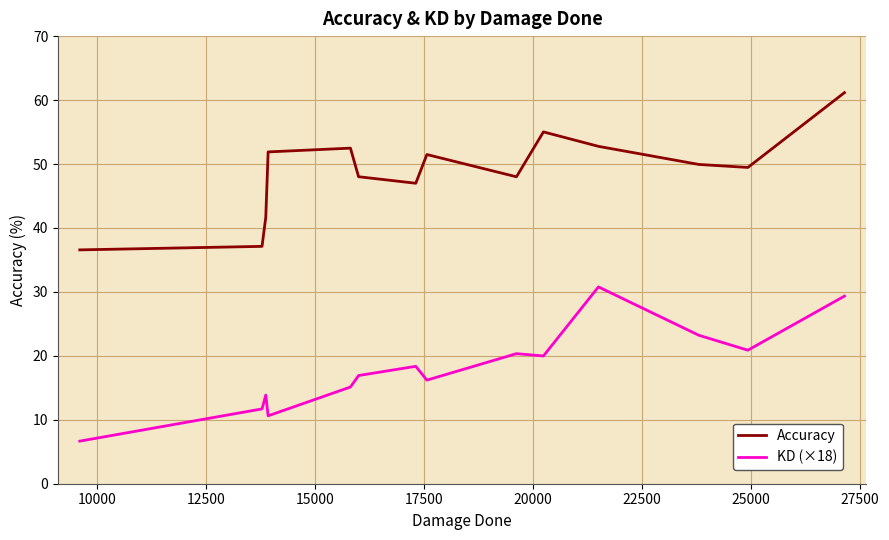

List the series in order of their peak value, lowest first.

KD (×18), Accuracy